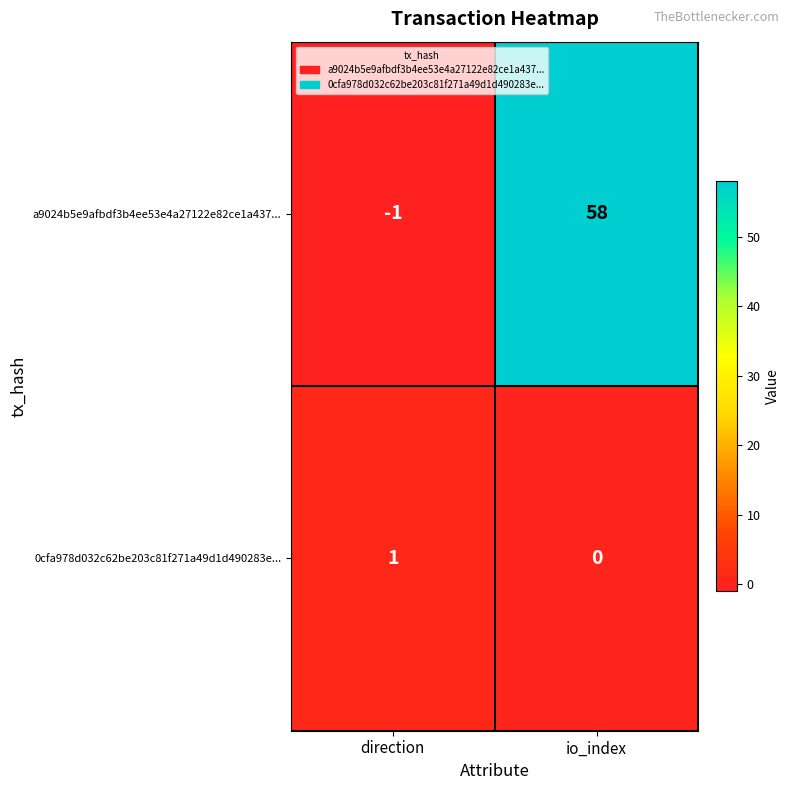

At which label is a9024b5e9afbdf3b4ee53e4a27122e82ce1a437... closest to 28?

direction